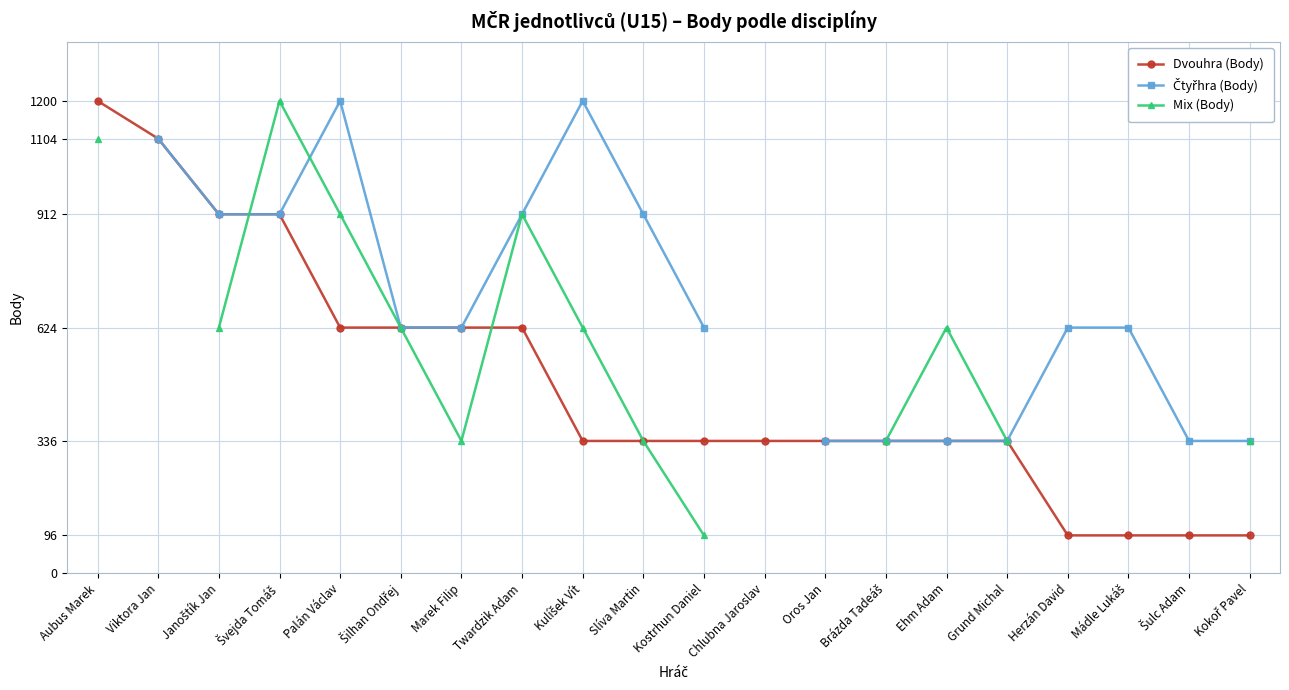

Is this an area chart (filled region under the line)?

No